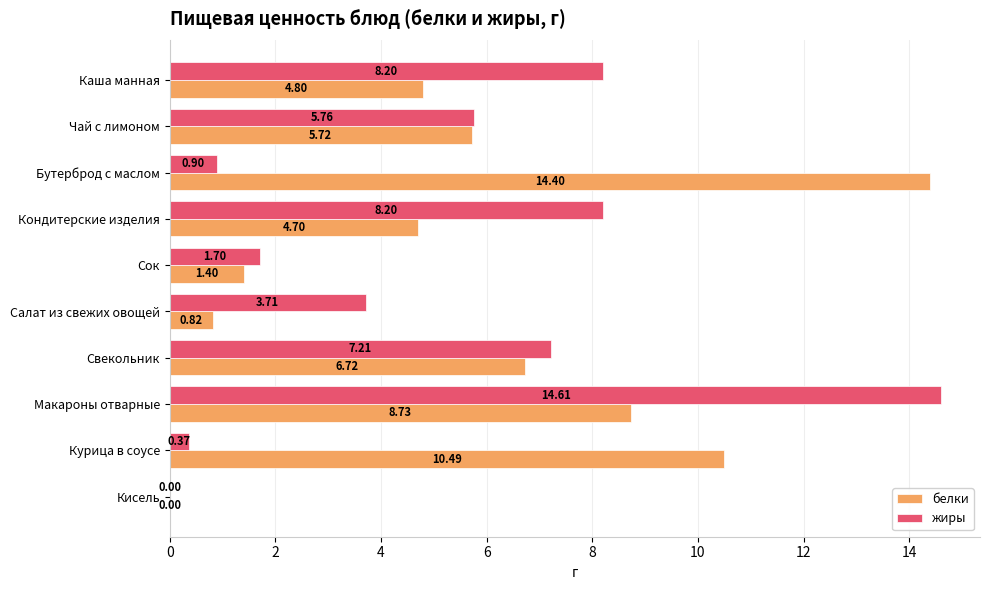

Where is жиры nearest to the value 7?

Свекольник